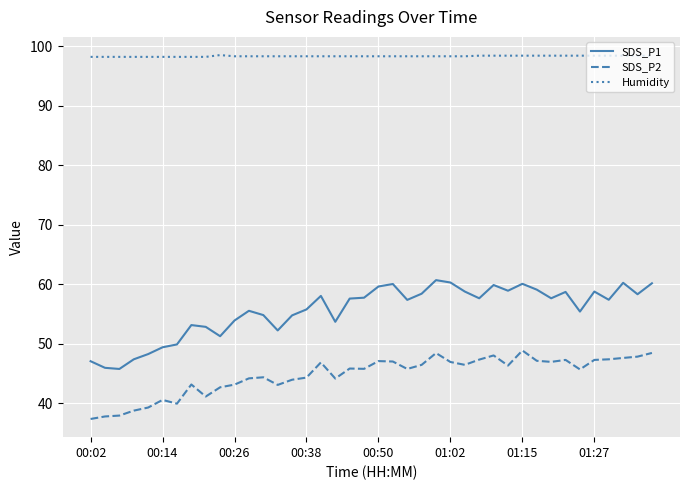

What is the greatest value displayed?

98.5